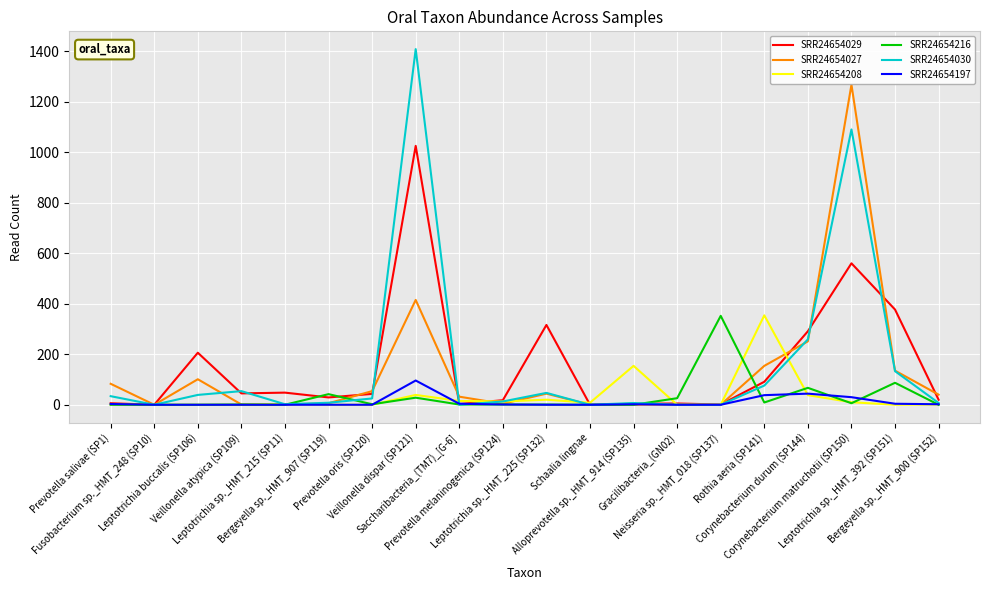

Which series has the largest range (max minus min)?

SRR24654030